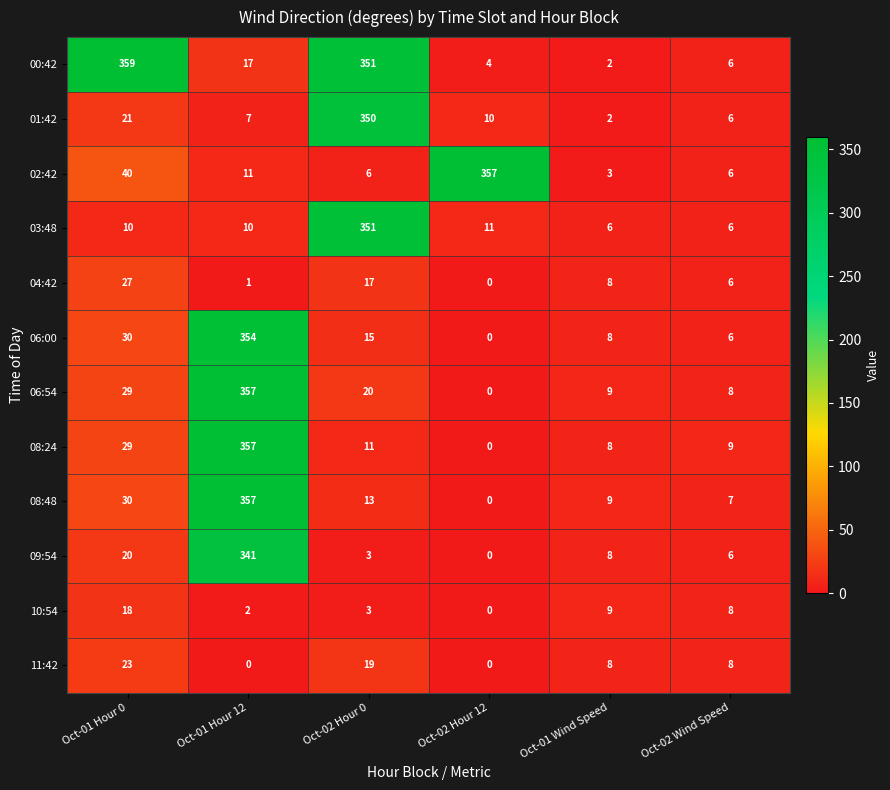

What is the maximum value shown in the chart?

359